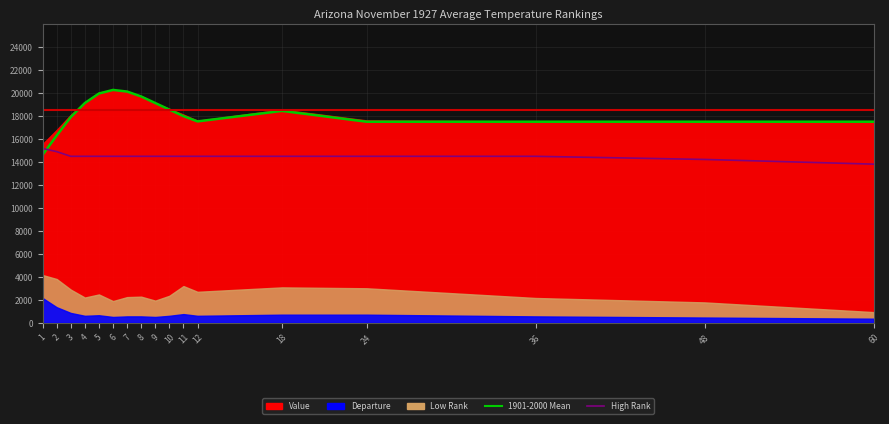

The value of High Rank at 2 is 14909.1. True or false?

True